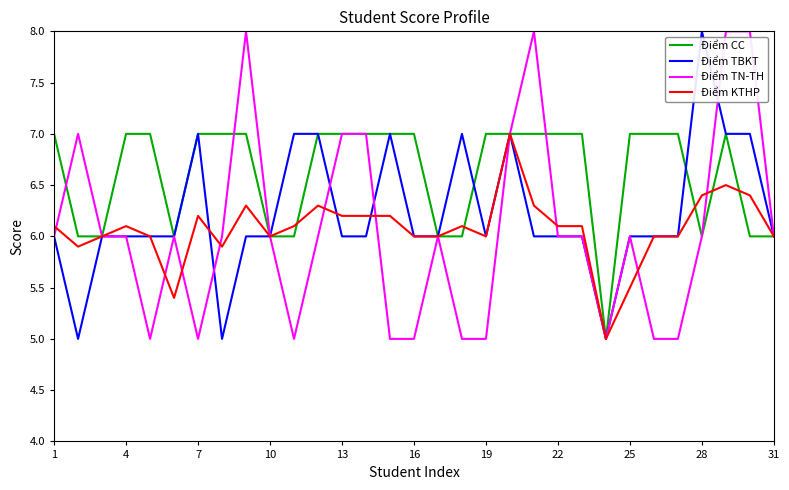

What is the lowest value of the Điểm TBKT series?

5.0